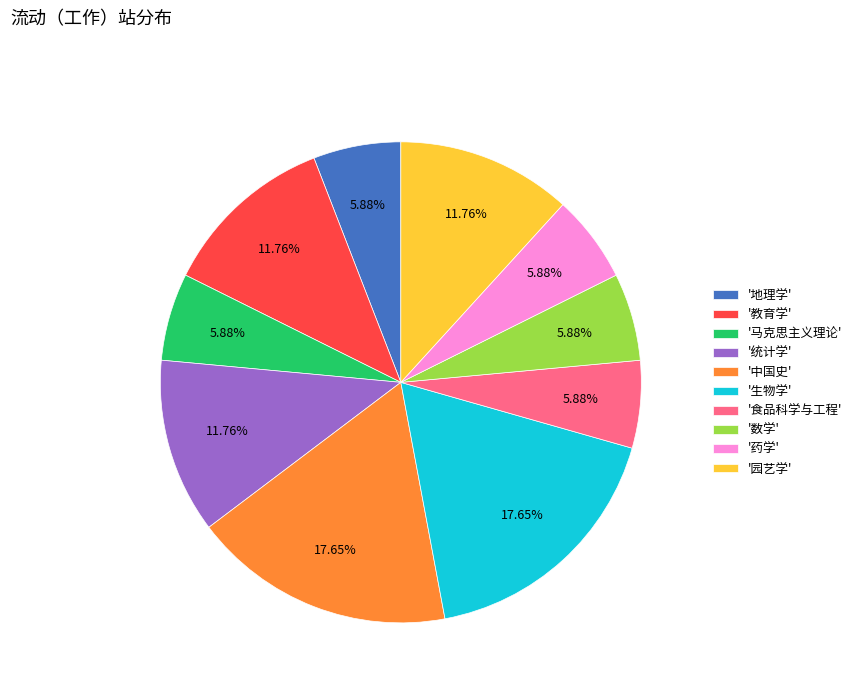

How many segments does this pie chart have?

10